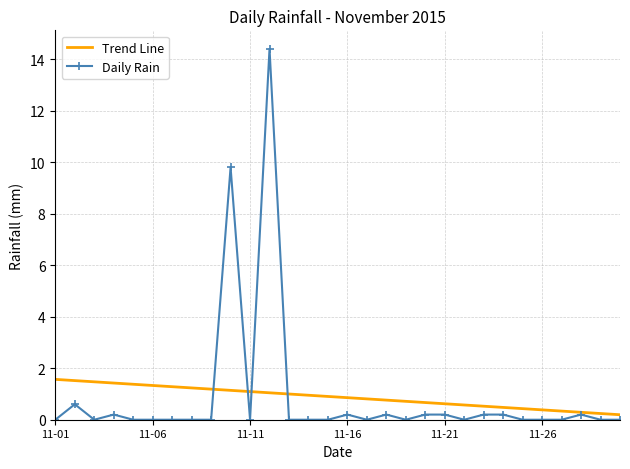

True or false: Daily Rain and Trend Line intersect in this chart.

True